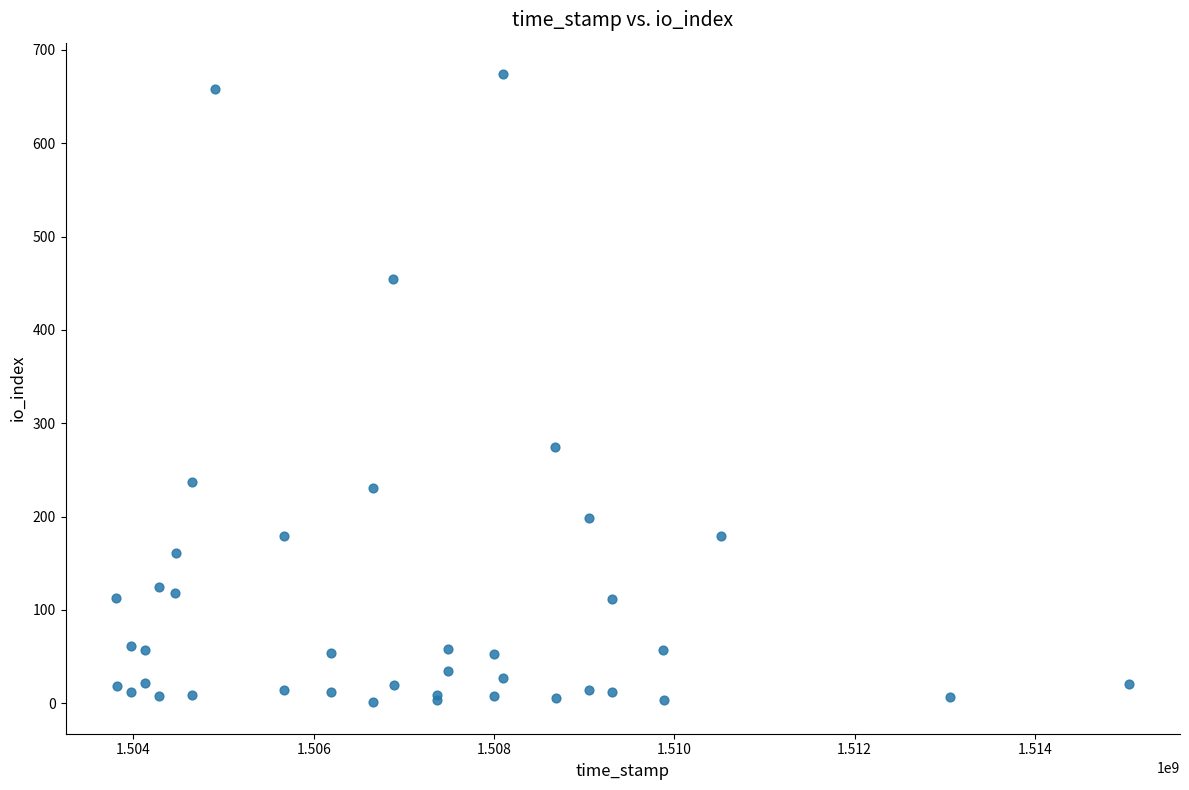

What Y value in the scatter plot is closest to 337?

275